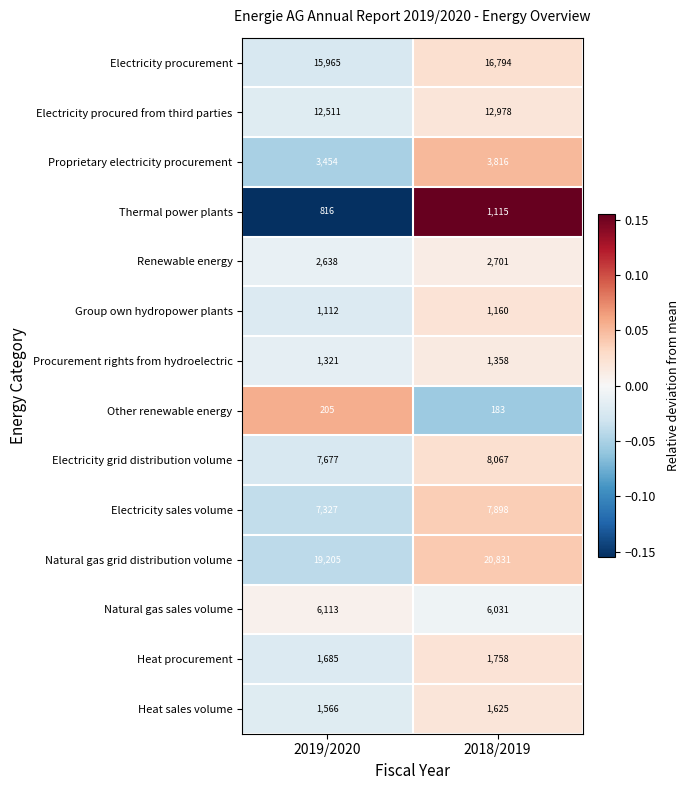

Between 2019/2020 and 2018/2019, which series saw the biggest shift?

Natural gas grid distribution volume